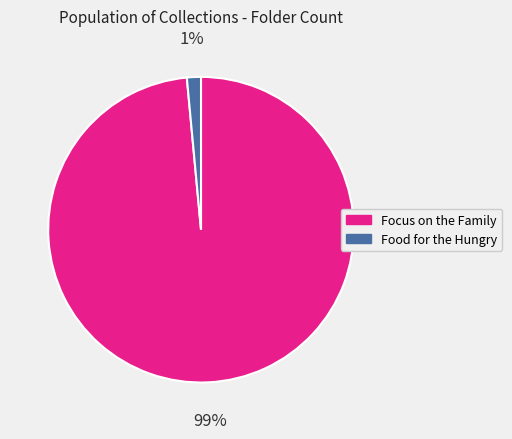

How many slices are in this pie chart?

2